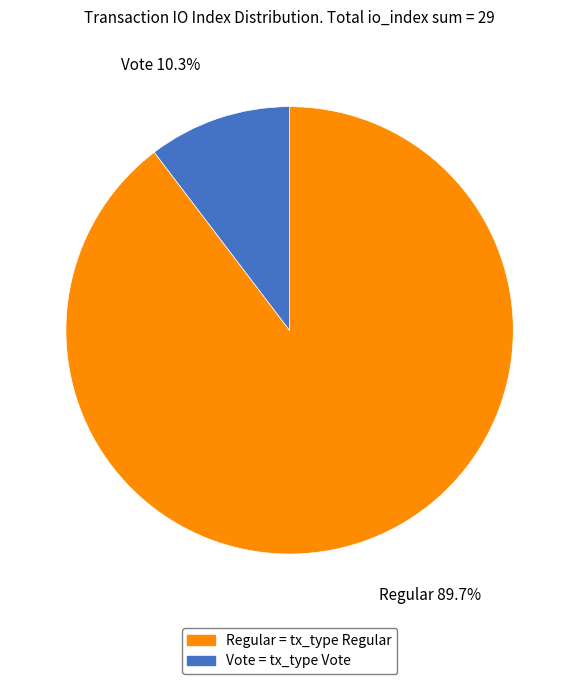

Rank the categories by value from lowest to highest.

Vote, Regular